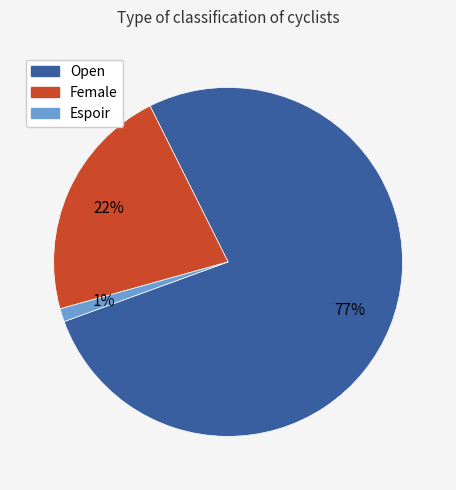

Approximately how many times larger is the value at Open compared to Female?

3.5